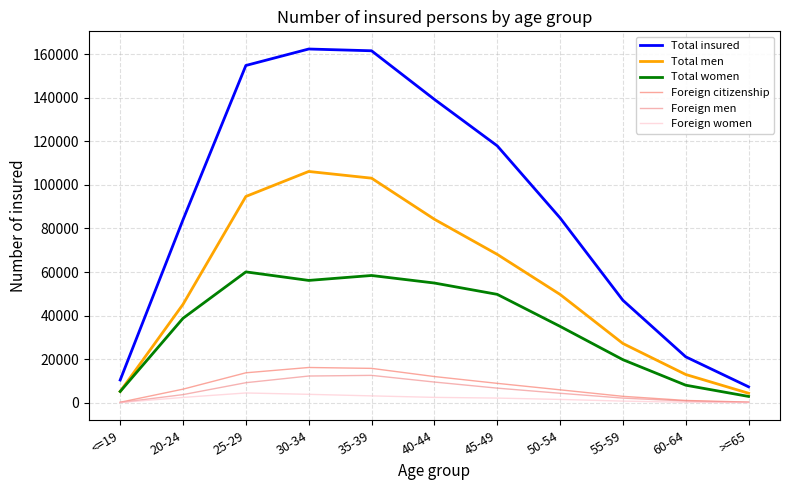

What is the approximate value of Total women at 50-54?

35094